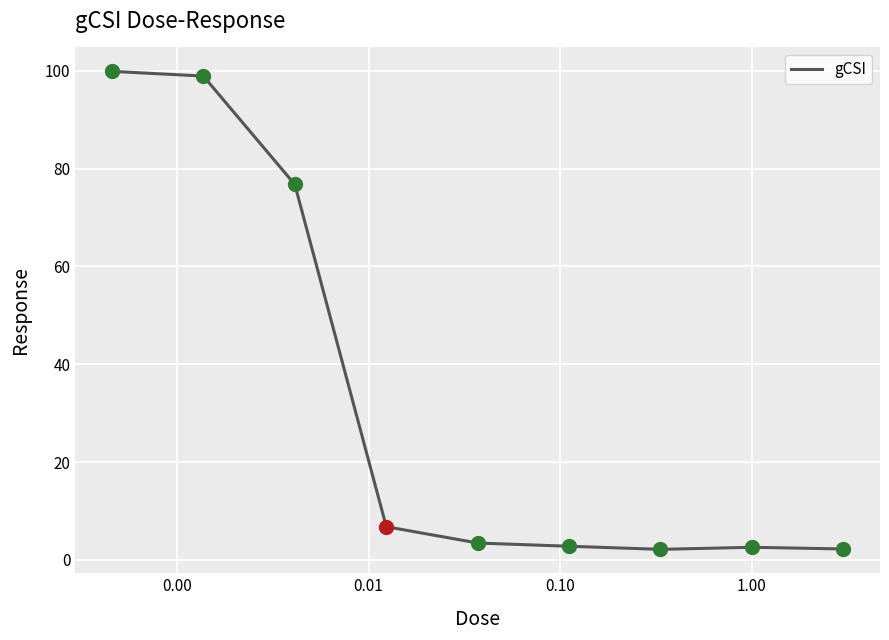

What is the difference between the maximum and minimum values?

97.8